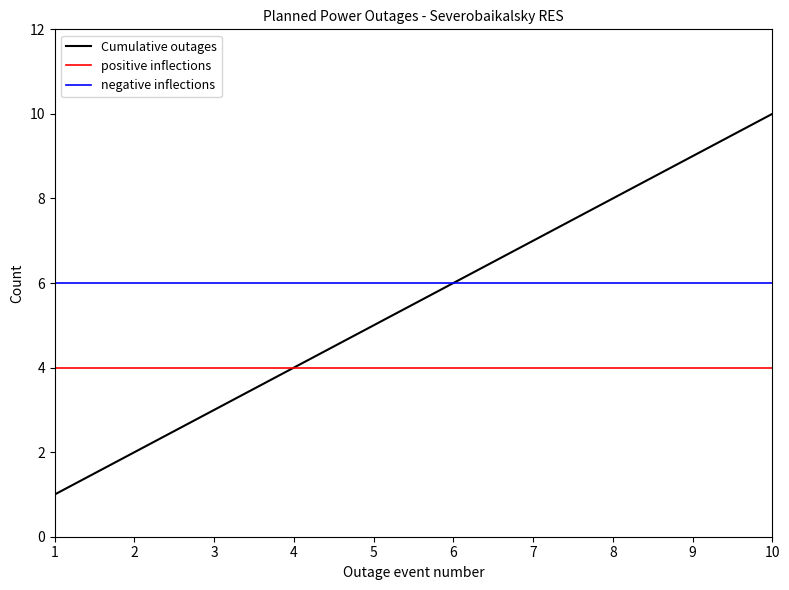

What is the minimum value shown in the chart?

1